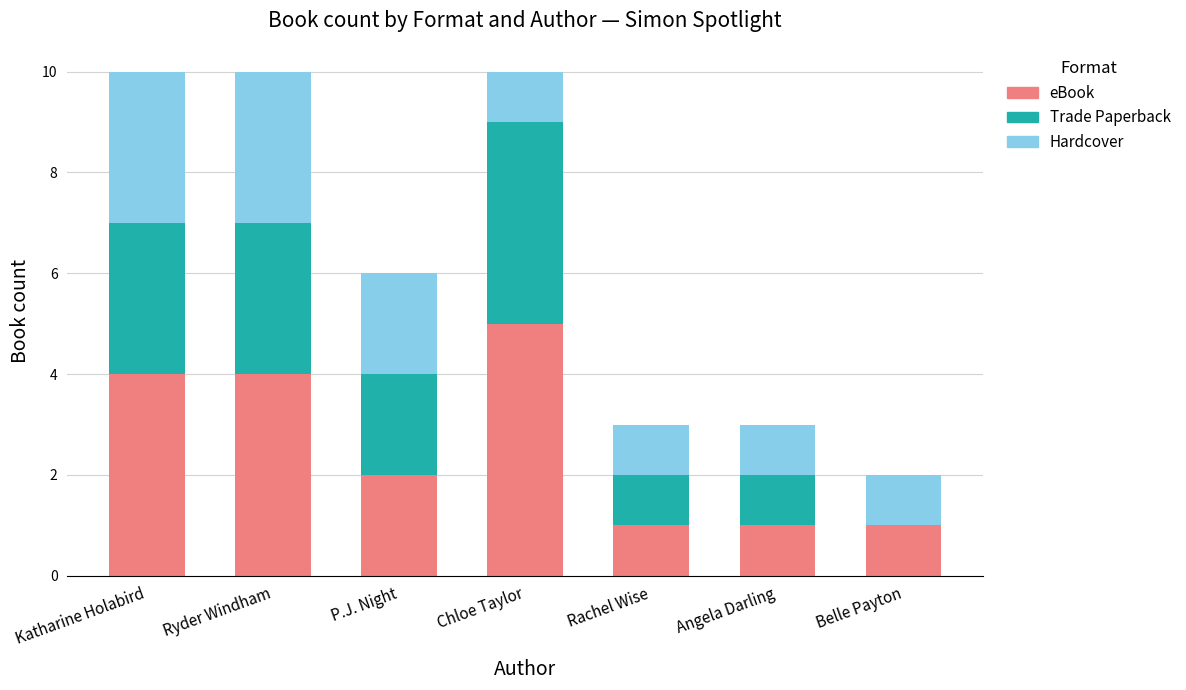

Is it true that eBook equals 2 at Ryder Windham?

False